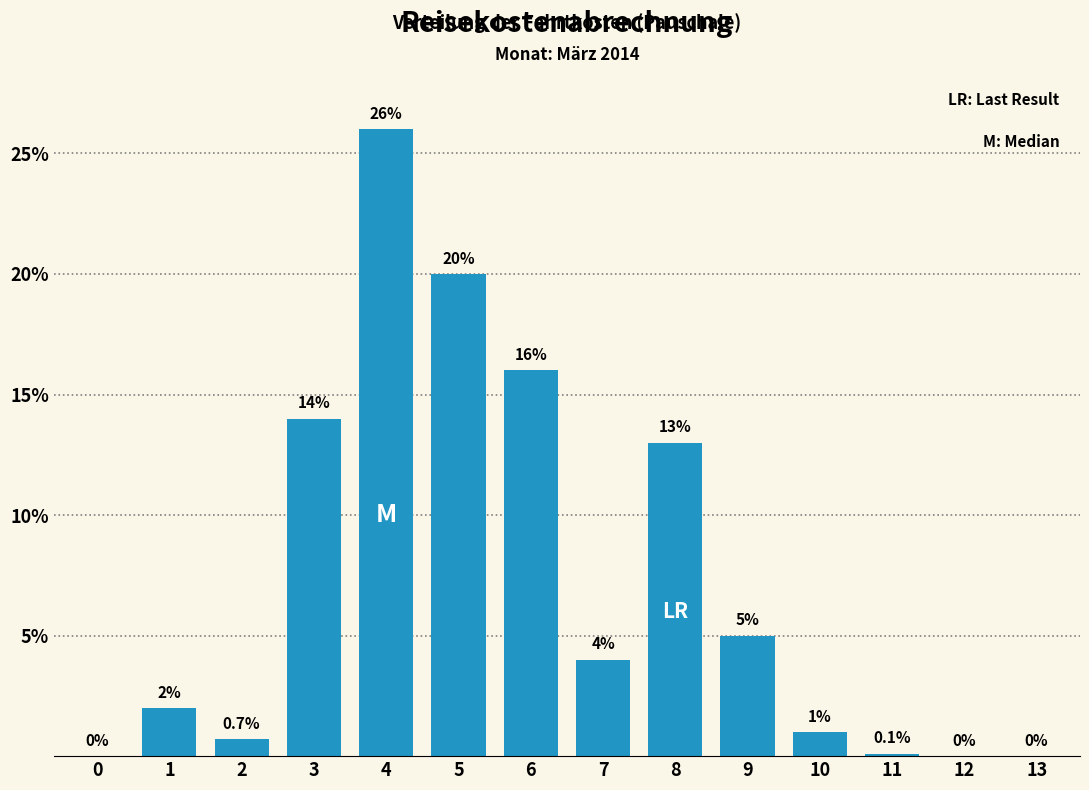

Reading right to left, transcribe all the data shown in this chart.

13=0.0	12=0.0	11=0.1	10=1.0	9=5.0	8=13.0	7=4.0	6=16.0	5=20.0	4=26.0	3=14.0	2=0.7	1=2.0	0=0.0